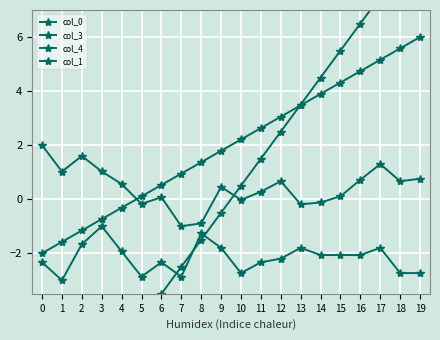

The value of col_0 at 3 is -6.5. True or false?

True